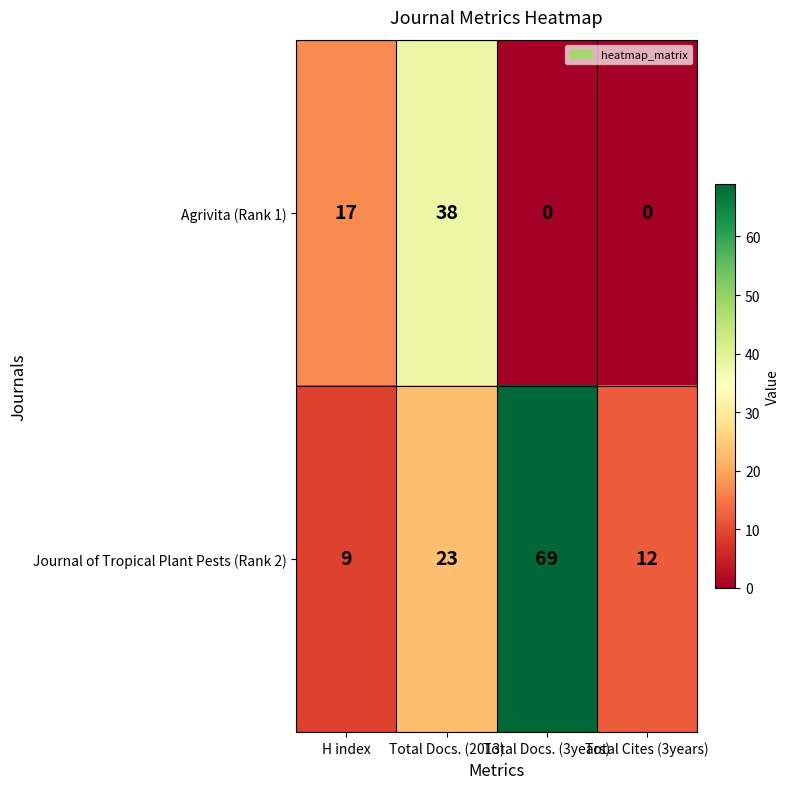

At which label is Journal of Tropical Plant Pests (Rank 2) closest to 39?

Total Docs. (2013)